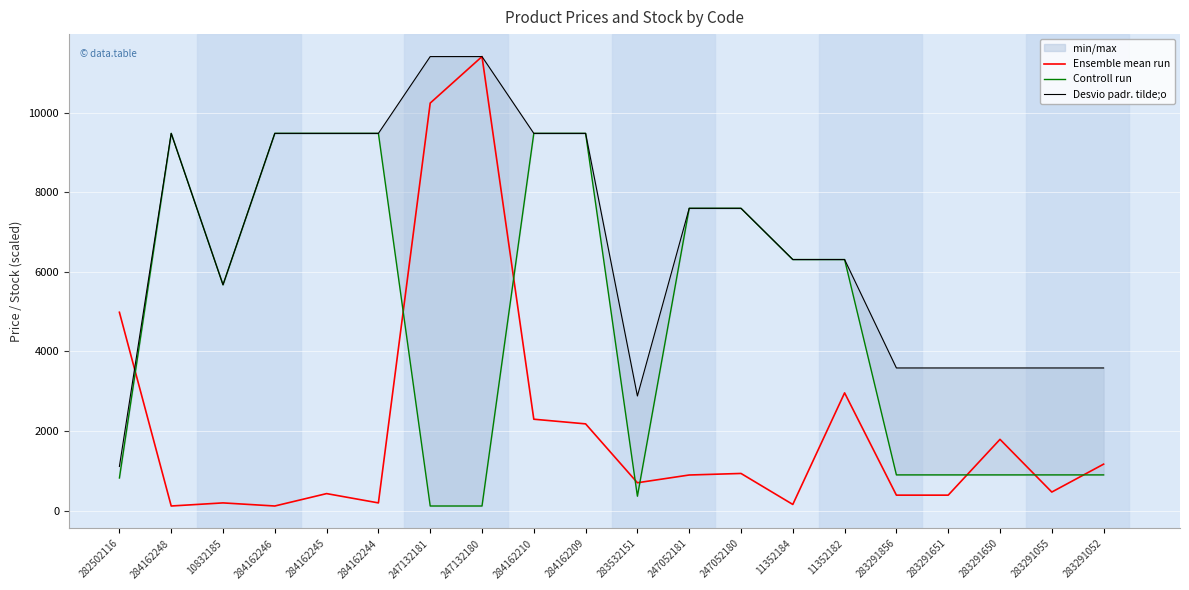

Rank the series by their average value, from lowest to highest.

Ensemble mean run, Controll run, Desvio padr. tilde;o